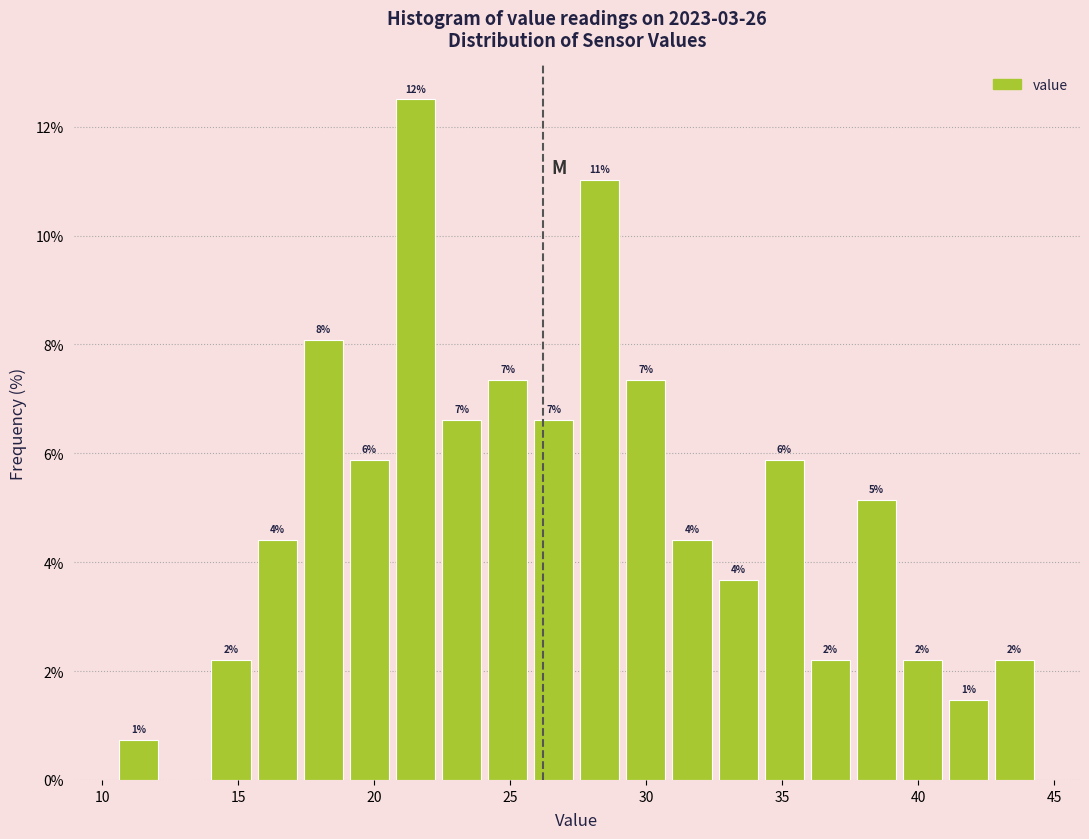

Read against the x-axis, roughly where is the centre of the tallest bar?

21.5